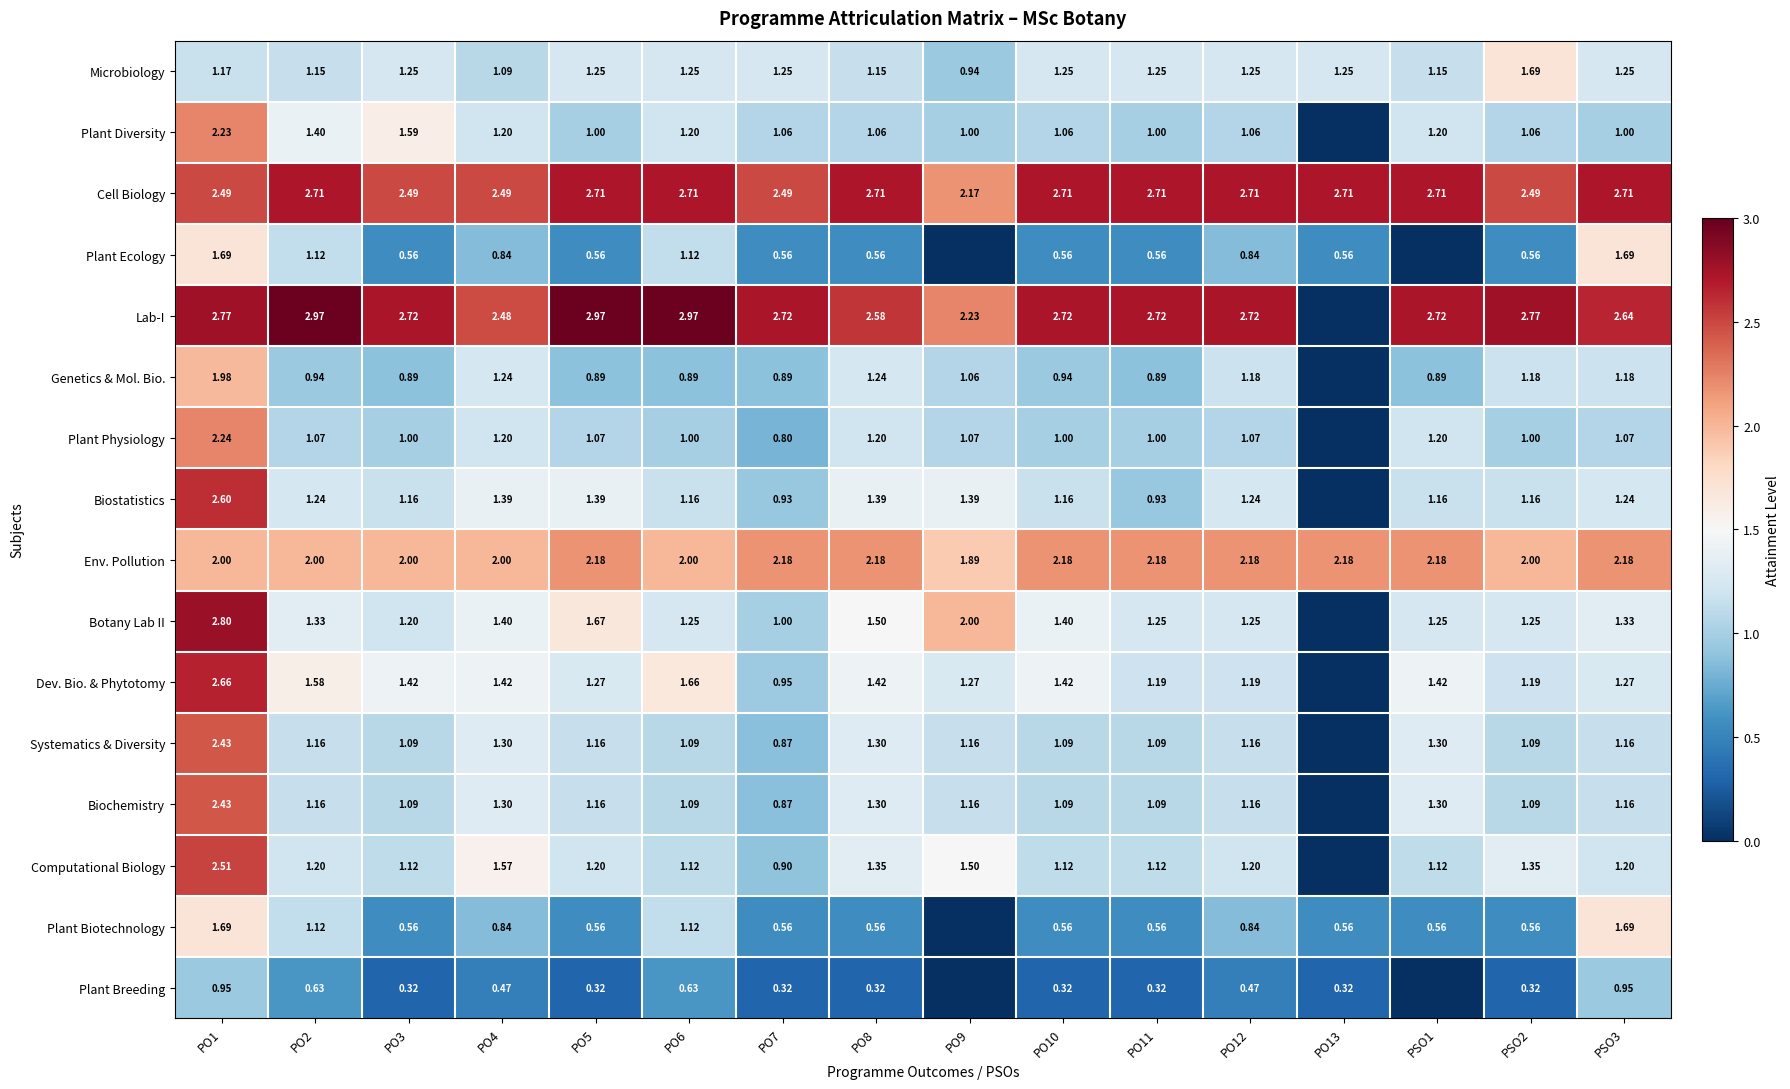

At how many categories does at least one series exceed 1?

16